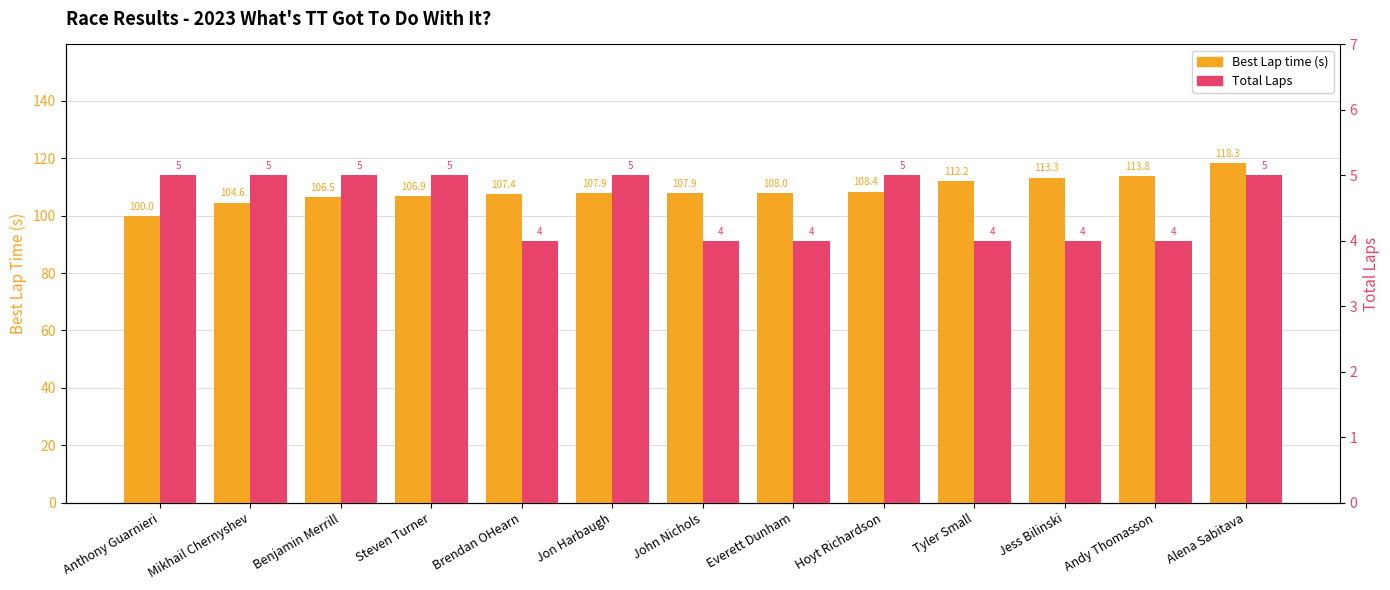

What position from the left is Mikhail Chernyshev?

2